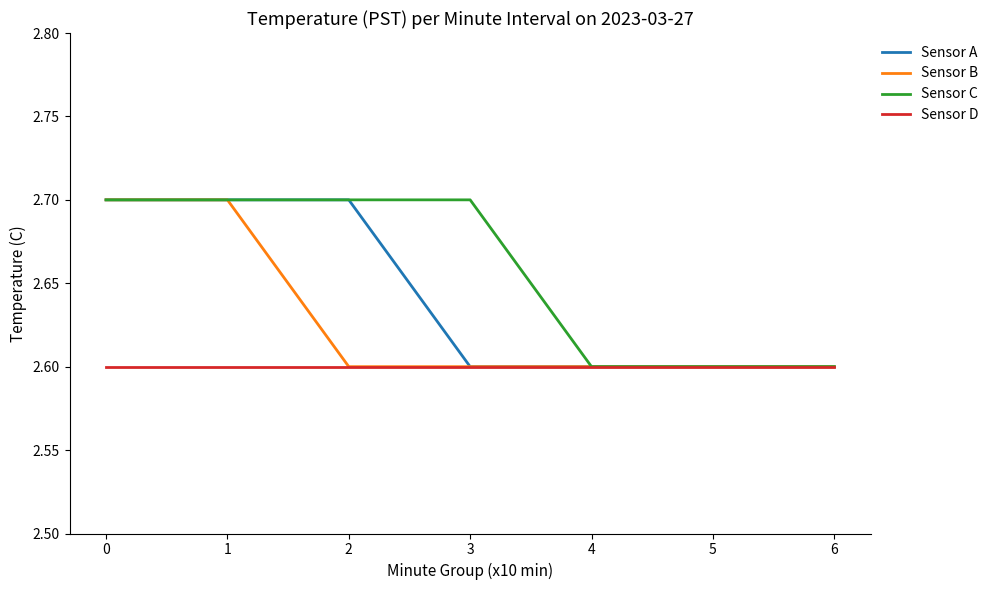

Which series has the largest total across all categories?

Sensor C